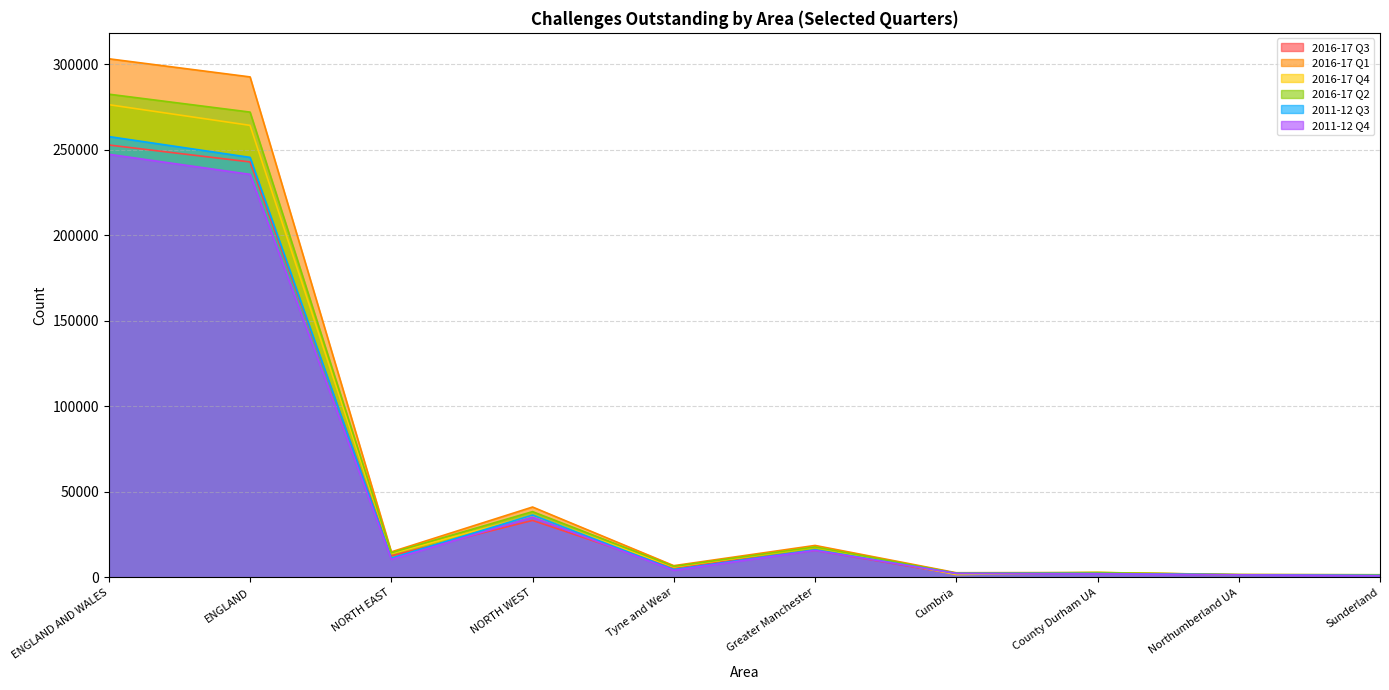

At which category does the chart reach its peak across all series?

ENGLAND AND WALES